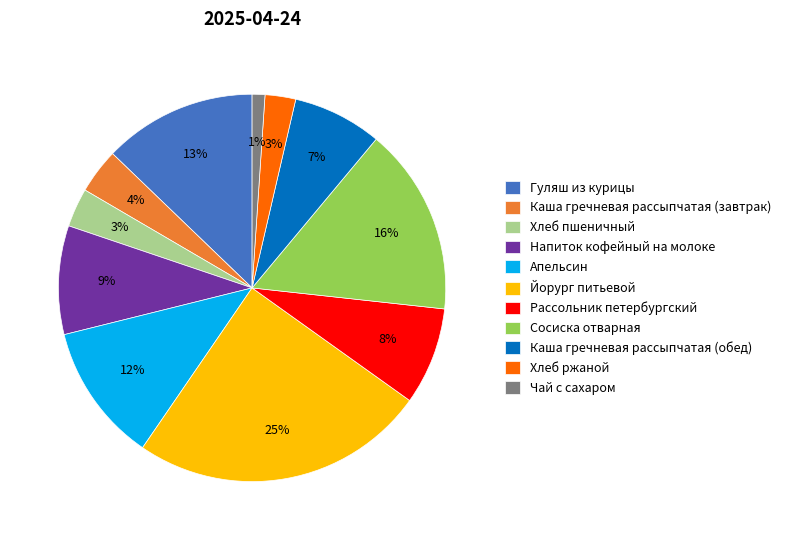

Between Апельсин and Сосиска отварная, which is larger?

Сосиска отварная